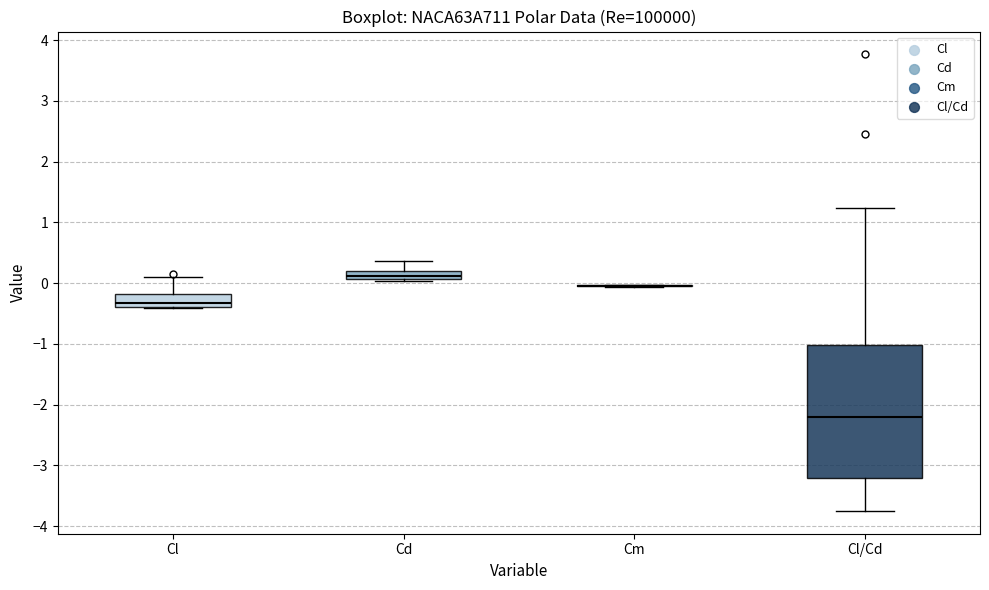

Where does the median line of the box for Cl sit on the y-axis? The values are not printed on the chart, so give them approximately, as read against the axis.

-0.3